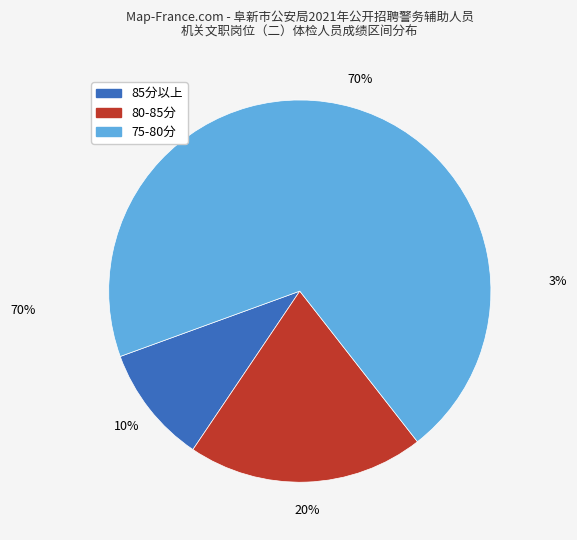

Count the number of slices in the pie.

3